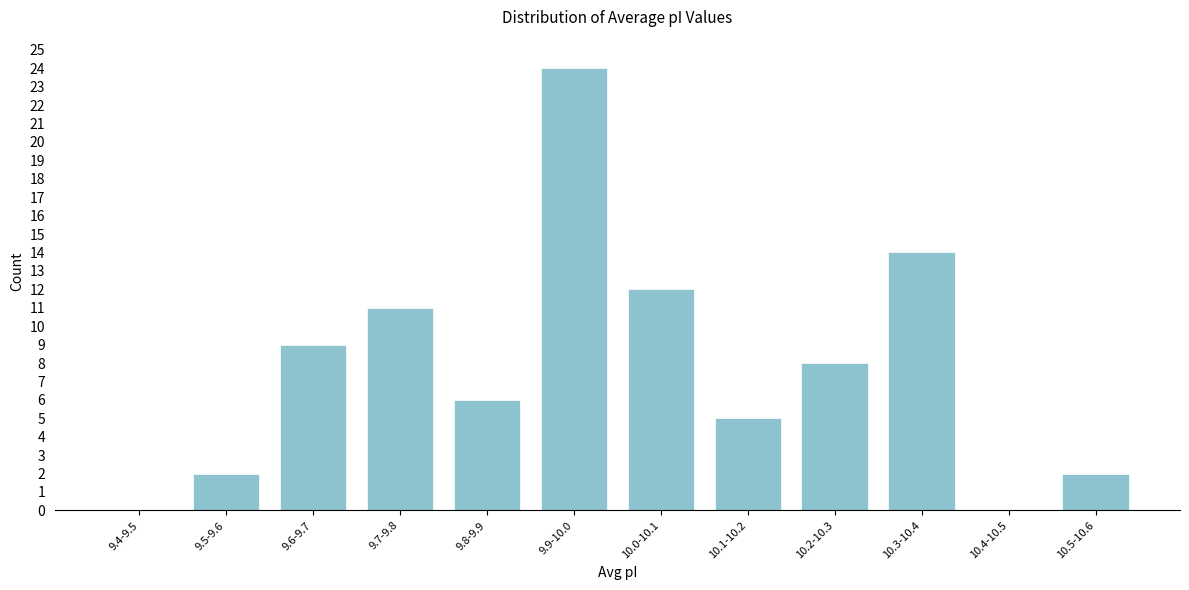

Reading left to right, extract all data points from this chart.

9.4-9.5=0	9.5-9.6=2	9.6-9.7=9	9.7-9.8=11	9.8-9.9=6	9.9-10.0=24	10.0-10.1=12	10.1-10.2=5	10.2-10.3=8	10.3-10.4=14	10.4-10.5=0	10.5-10.6=2